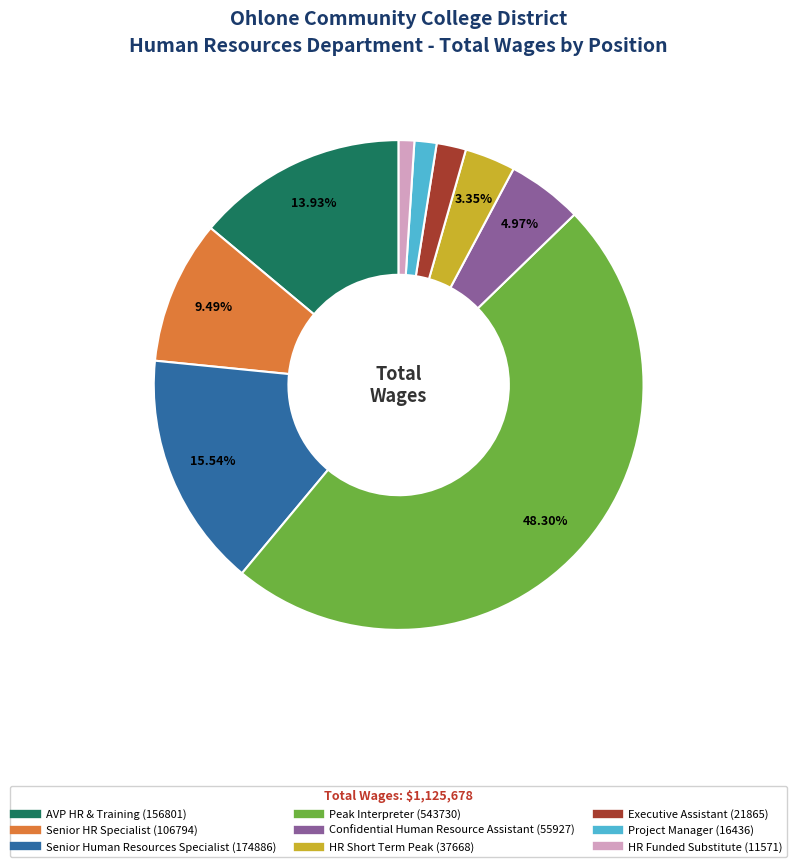

To the nearest percent, what percentage of the pie is Confidential Human Resource Assistant?

5%